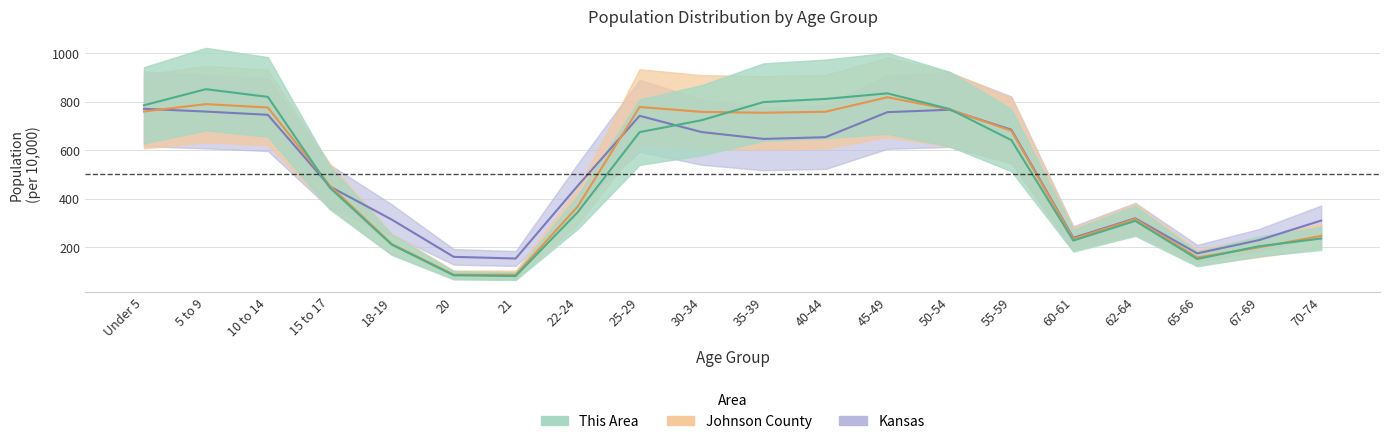

Where does the Johnson County series first go above 679?

Under 5